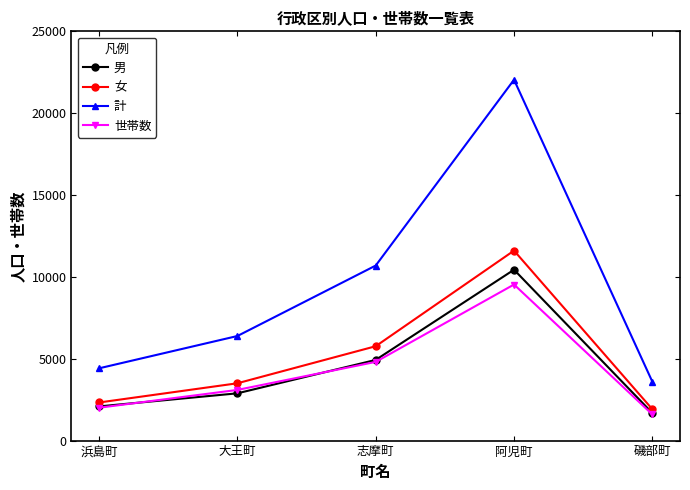

Which series has the largest total across all categories?

計